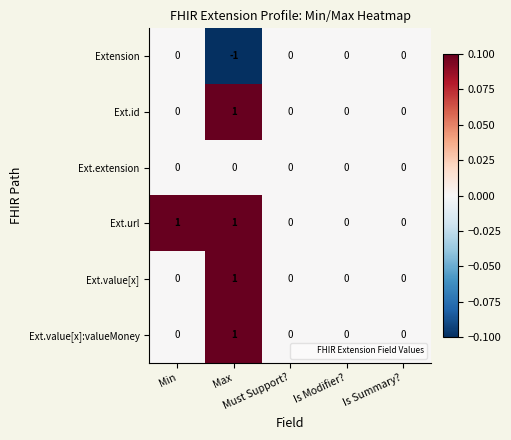

At which category is the sum across all series the highest?

Max